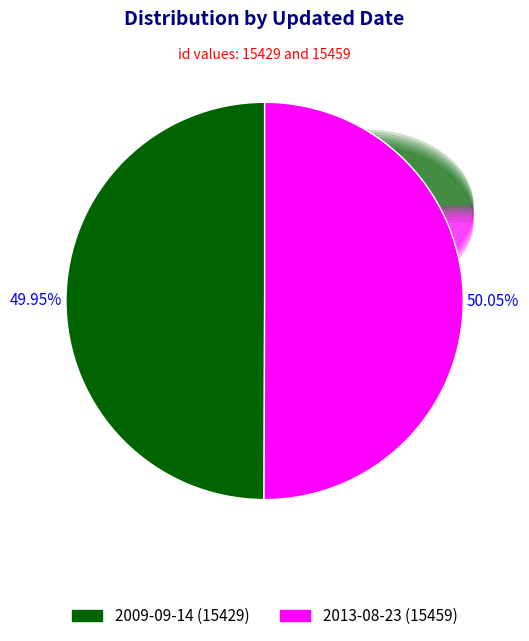

Which slice is the smallest?

2009-09-14